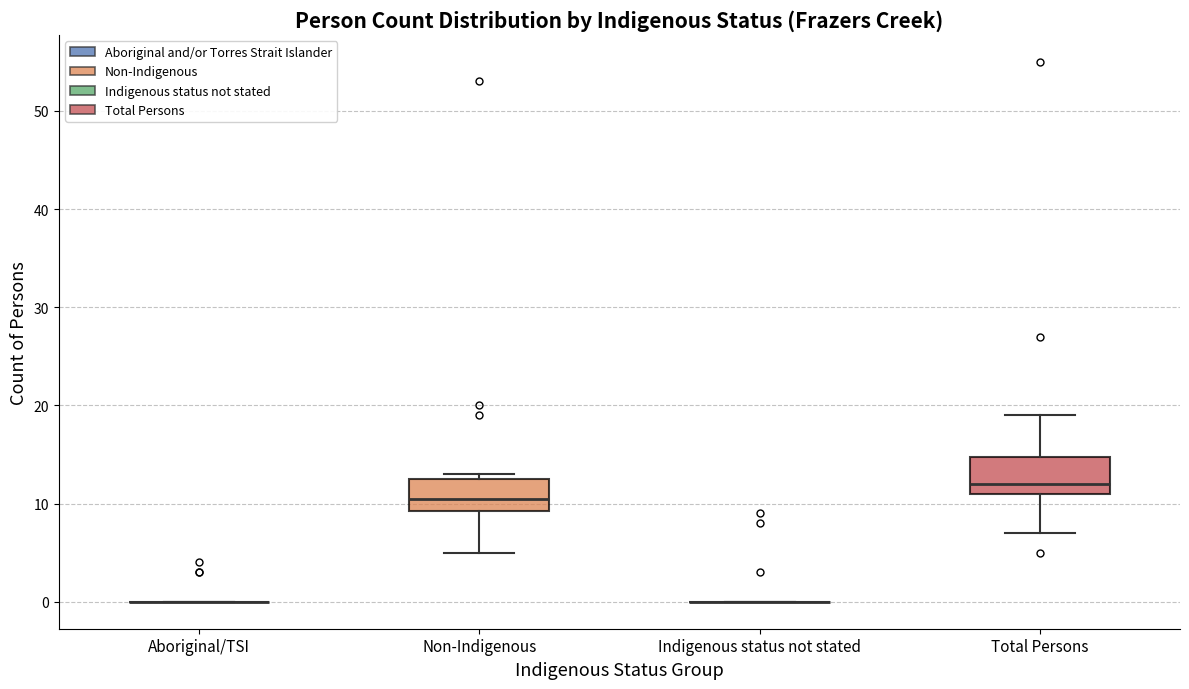

Reading left to right, read every box against the y-axis: the position of its median line, the range the box covers, and the ends of its whiskers. The values are not printed on the chart, so give them approximately, as read against the axis.

Aboriginal/TSI: box collapsed to a line at 0, whiskers 0 to 0
Non-Indigenous: median 11, box 9 to 13, whiskers 5 to 13 (just above the box's upper edge)
Indigenous status not stated: box collapsed to a line at 0, whiskers 0 to 0
Total Persons: median 12, box 11 to 15, whiskers 7 to 19